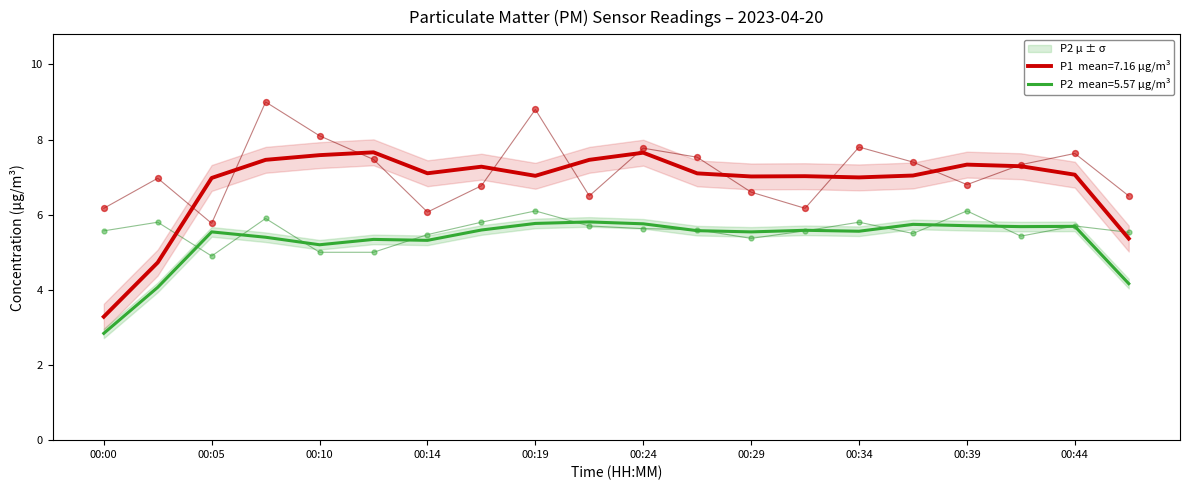

Which series reaches the maximum Y coordinate?

P1